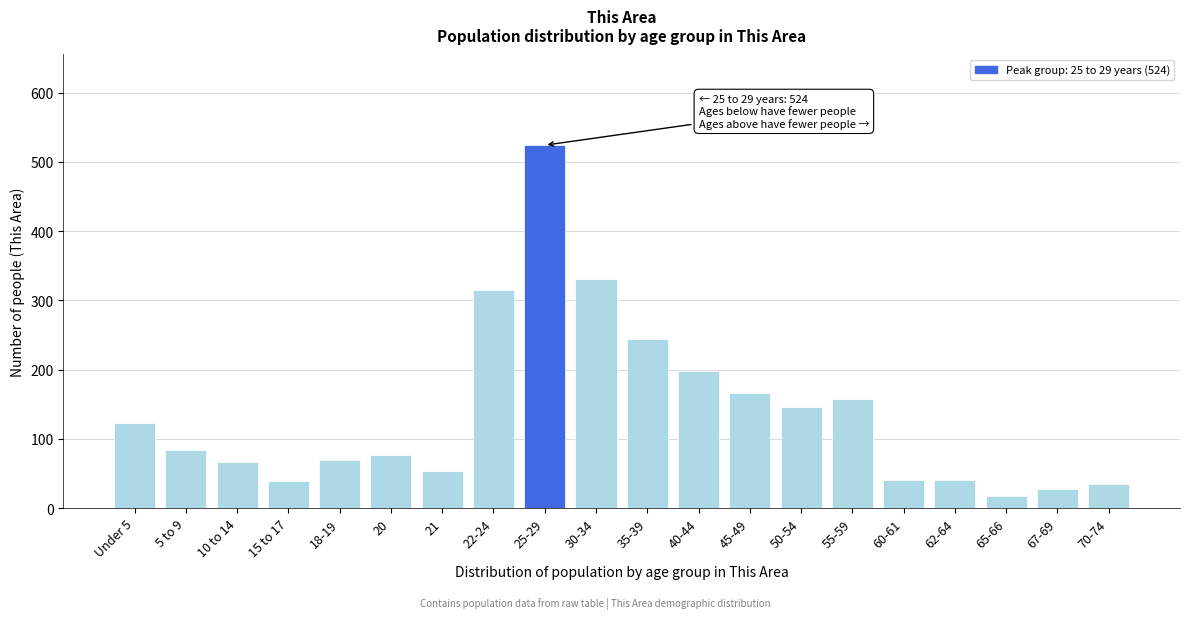

What is the average value?

138